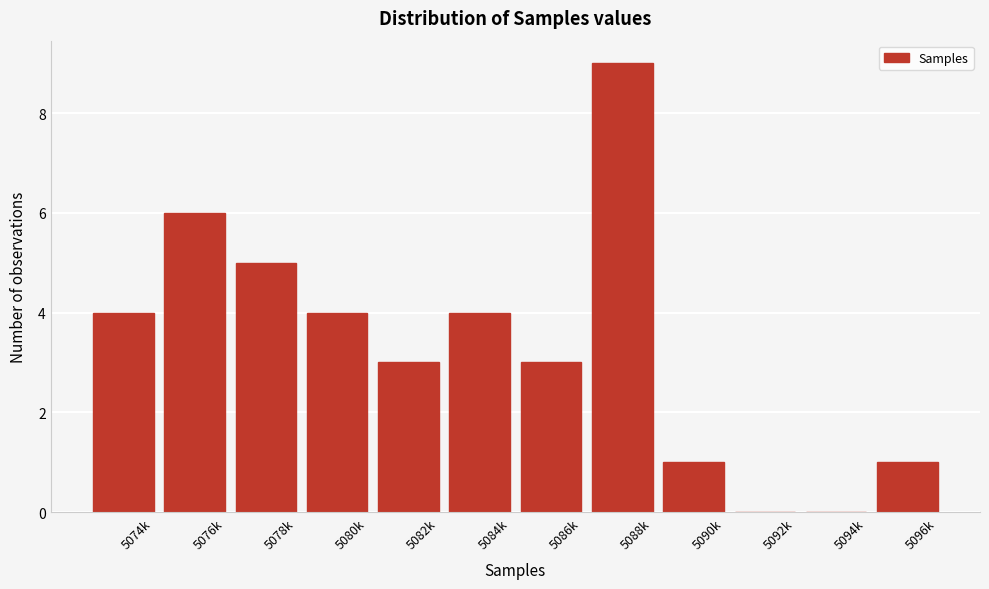

Reading left to right, transcribe all the data shown in this chart.

5074k=4	5076k=6	5078k=5	5080k=4	5082k=3	5084k=4	5086k=3	5088k=9	5090k=1	5092k=0	5094k=0	5096k=1